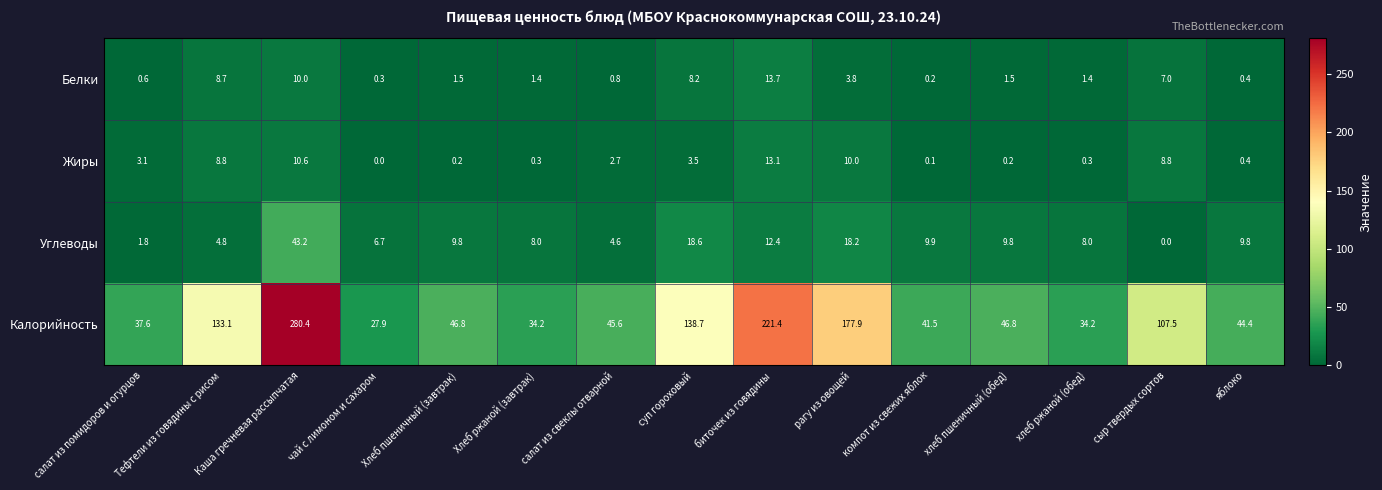

At which label does Калорийность reach its minimum?

чай с лимоном и сахаром